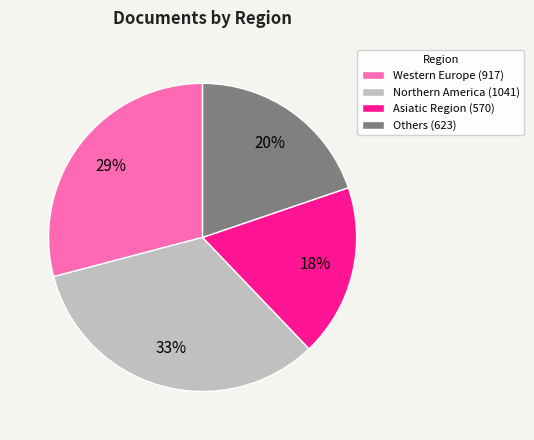

Is it true that Western Europe (917) is 29% of the pie?

True